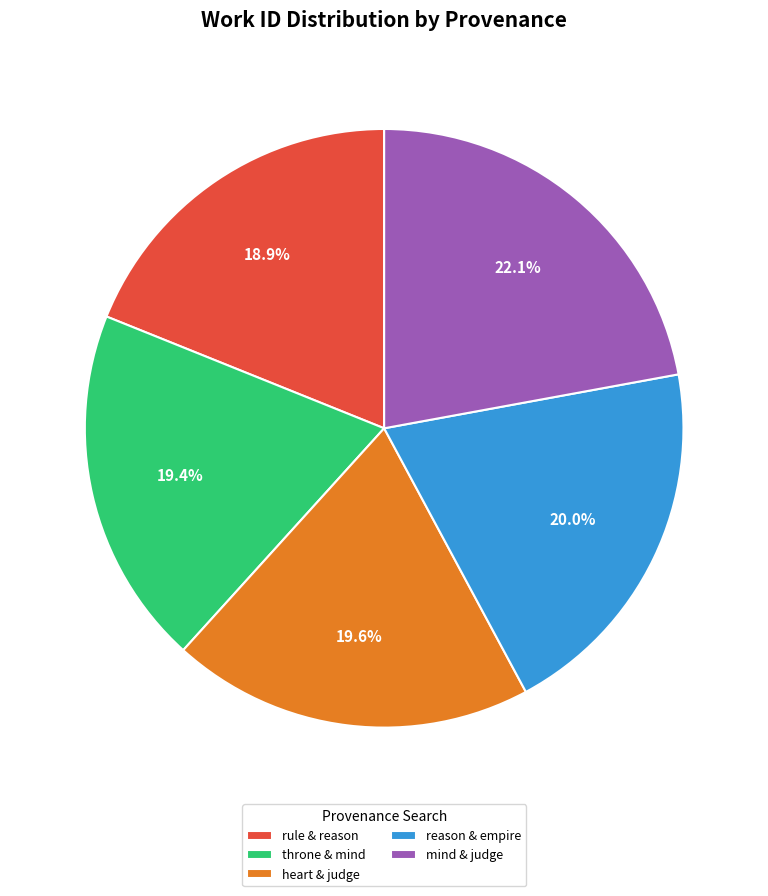

Combined, what portion of the pie is reason & empire and rule & reason?

38.9%